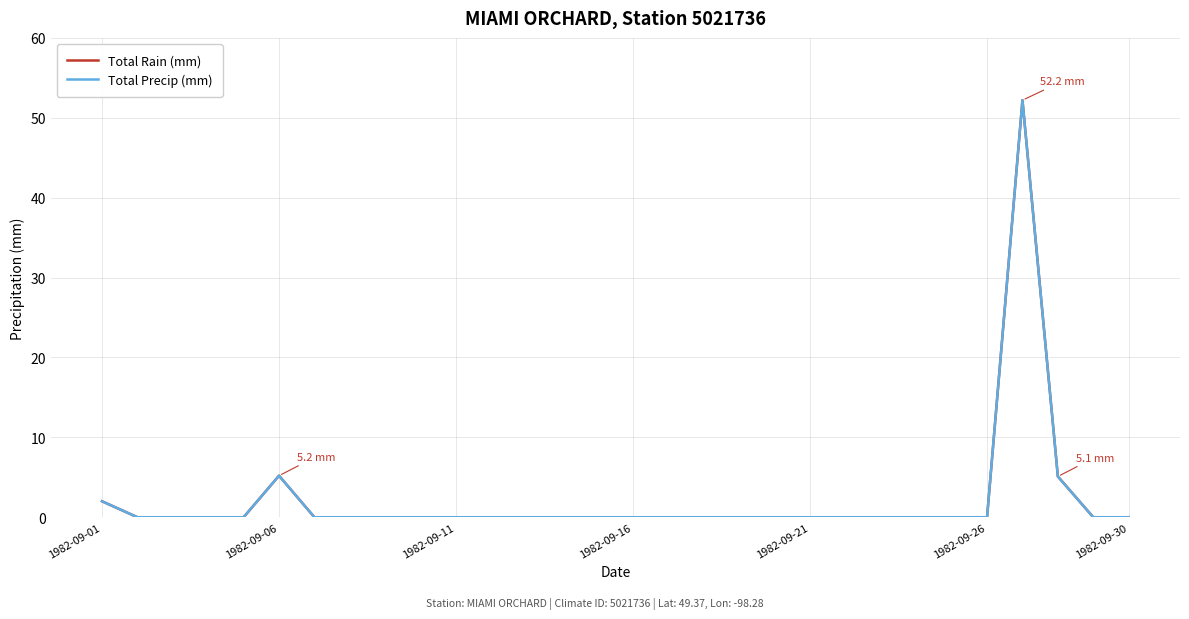

Is this an area chart (filled region under the line)?

No